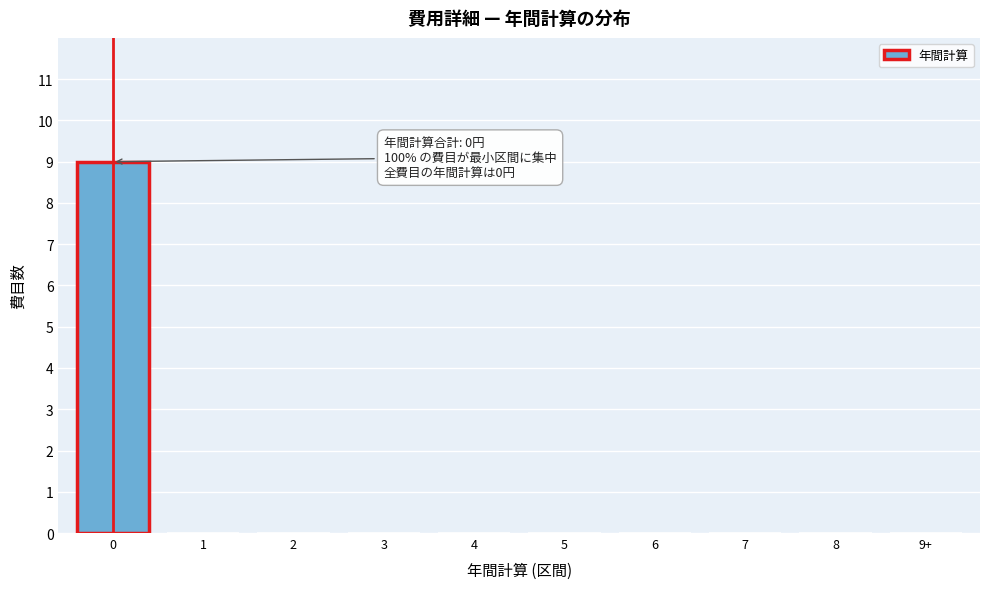

Reading left to right, what are all the values shown in this chart?

0=9	1=0	2=0	3=0	4=0	5=0	6=0	7=0	8=0	9+=0